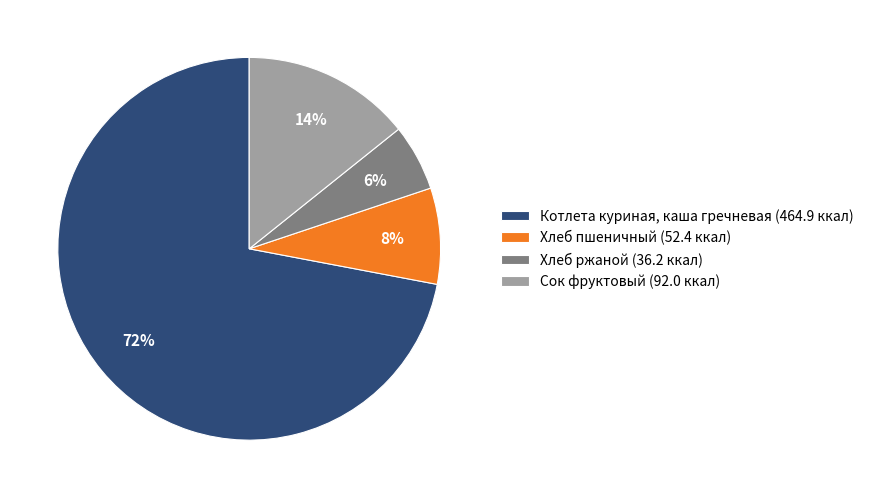

To the nearest percent, what percentage of the pie is Хлеб пшеничный?

8%